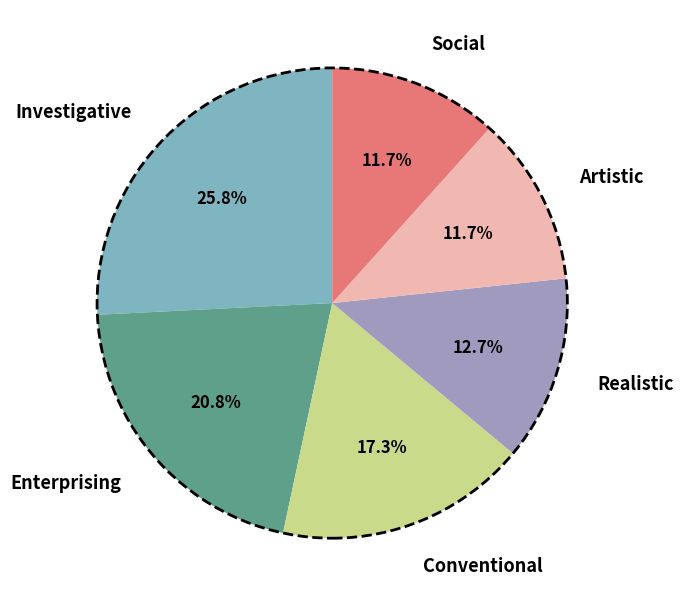

Is there a majority slice in this chart?

No